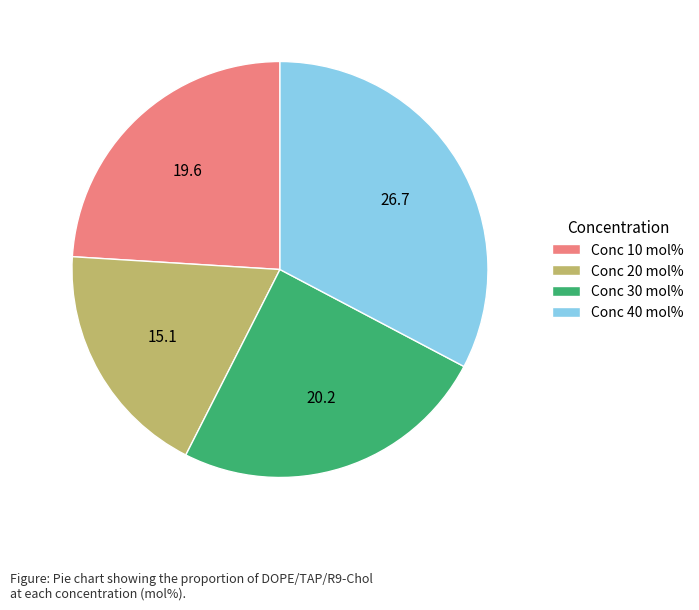

Between Conc 10 mol% and Conc 30 mol%, which is larger?

Conc 30 mol%